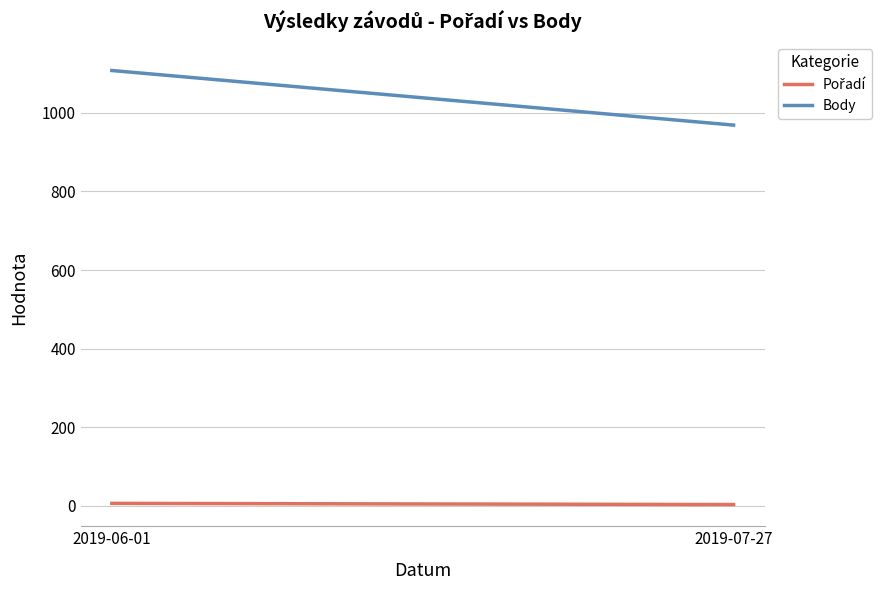

How many series are shown in this chart?

2